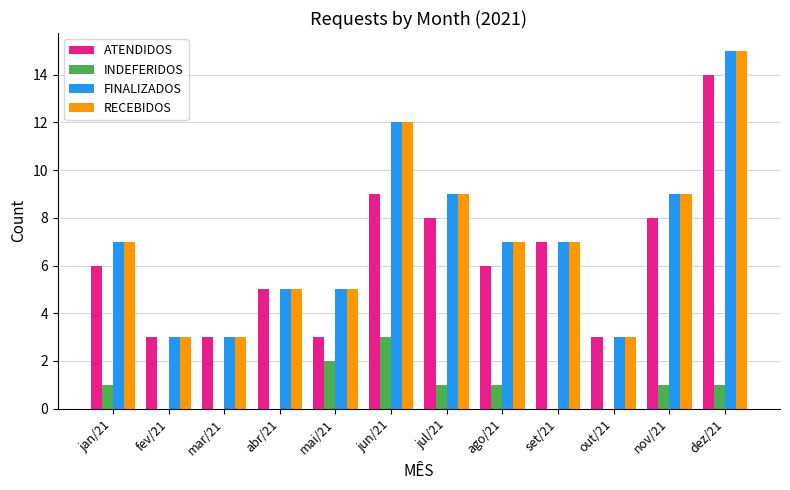

Which label corresponds to the largest value in the chart?

dez/21